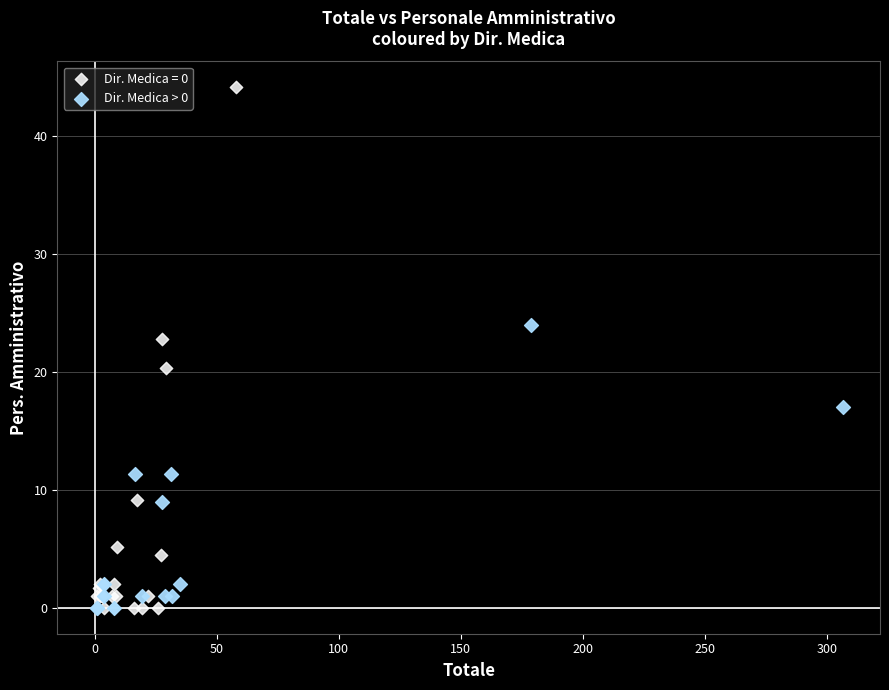

Which series reaches the maximum Y coordinate?

Dir. Medica = 0